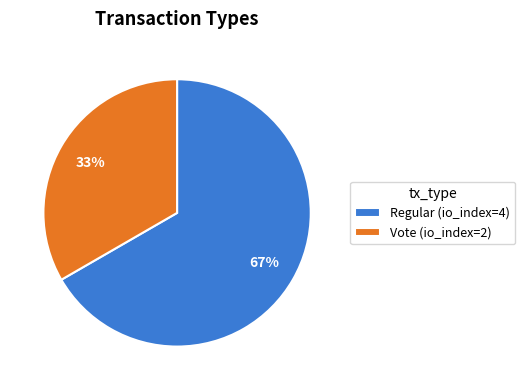

To the nearest percent, what portion does Regular represent?

67%